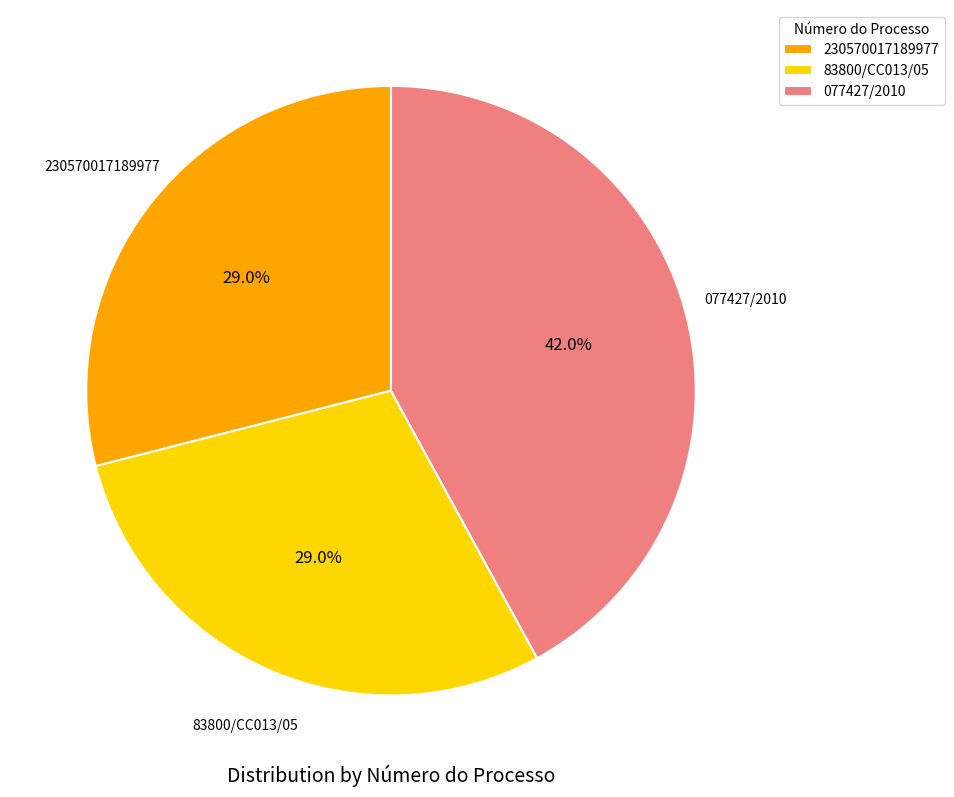

To the nearest percent, what is the combined percentage of 077427/2010 and 230570017189977?

71%